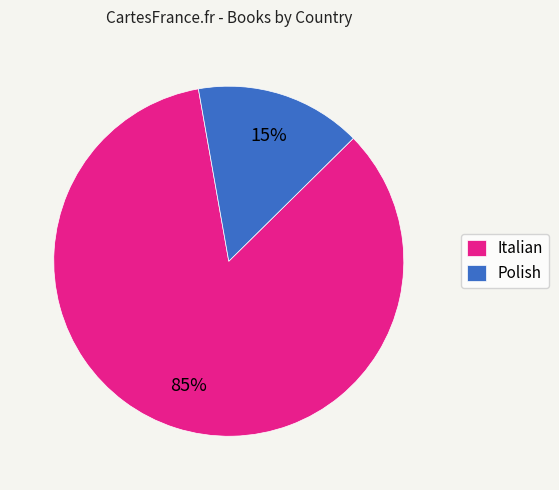

Which category has the smallest portion of the pie?

Polish